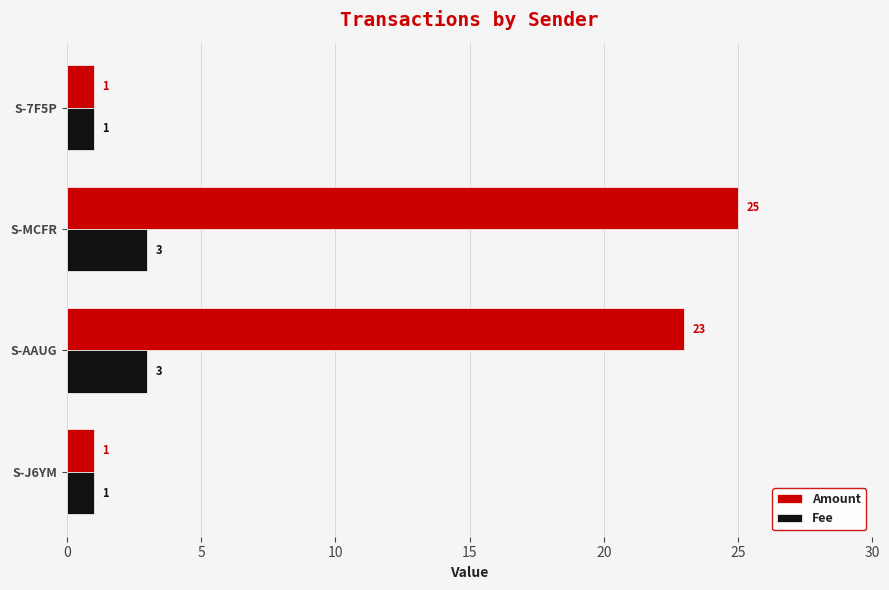

Is it true that Fee equals 3 at S-MCFR?

True